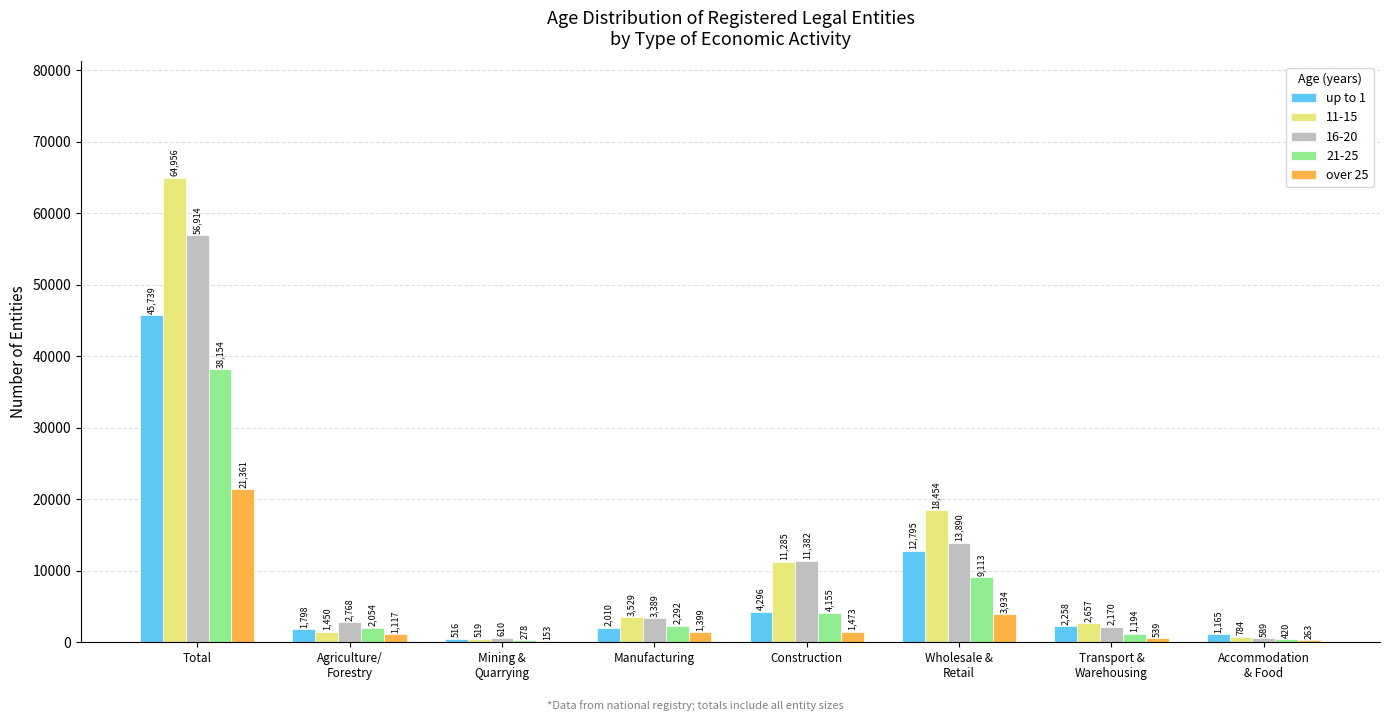

What is the total value across all series at Mining &
Quarrying?

2076